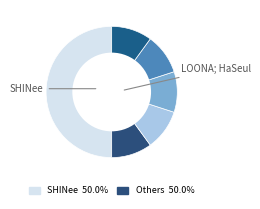

Count the number of slices in the pie.

6